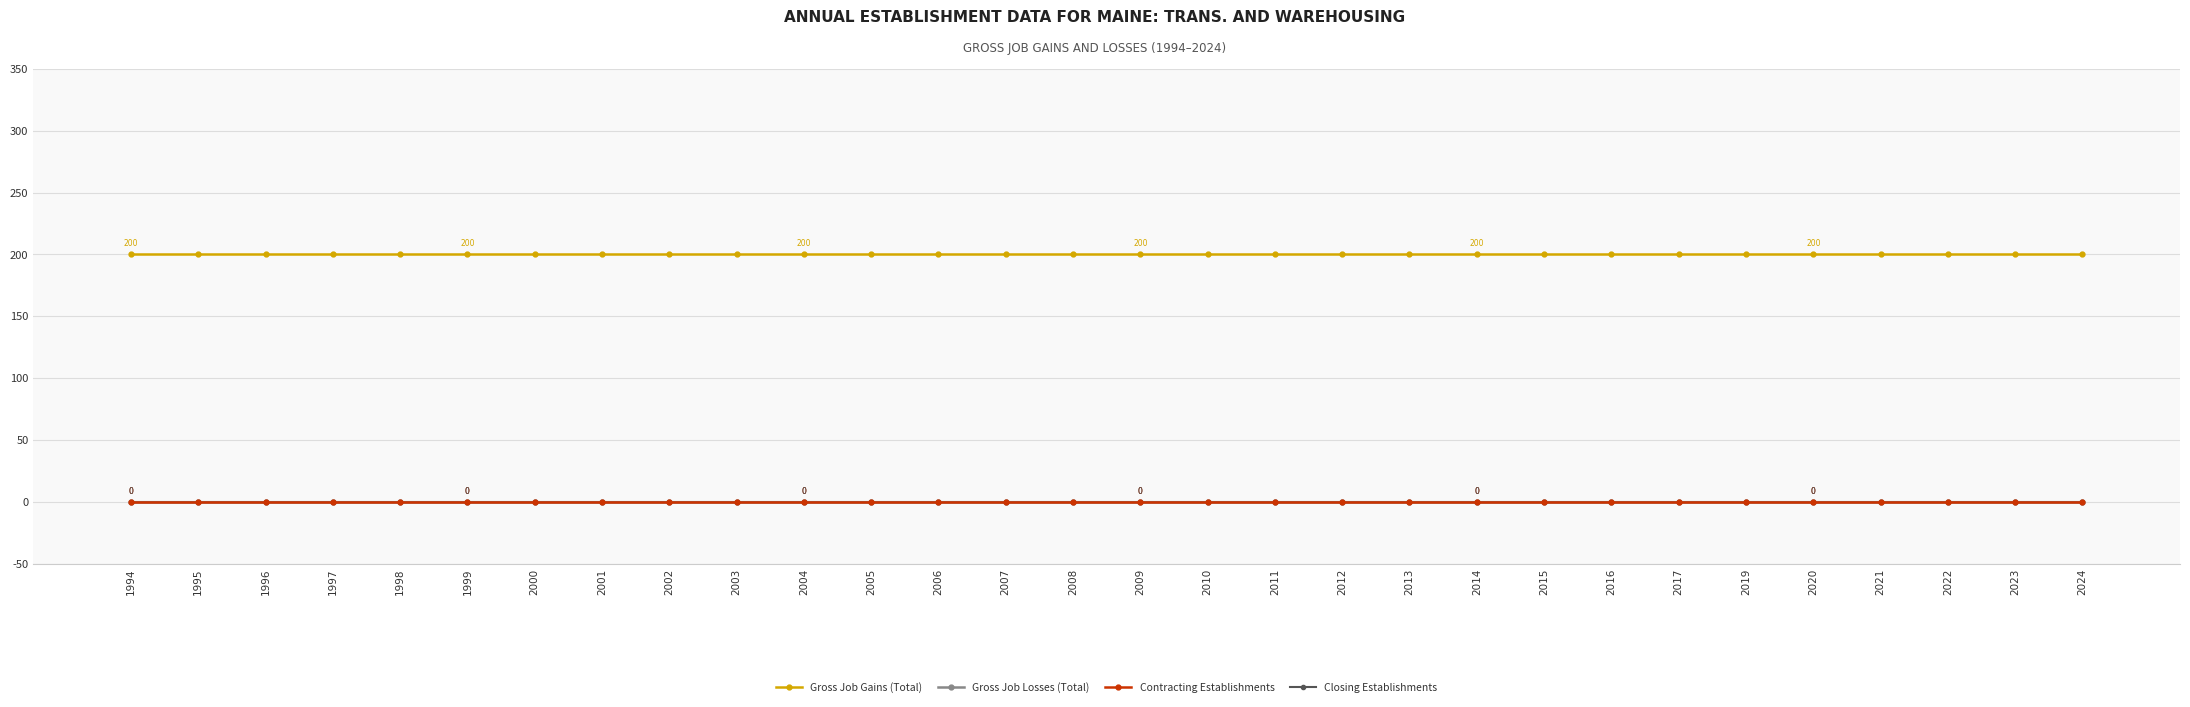

At which label does Contracting Establishments reach its peak?

1994